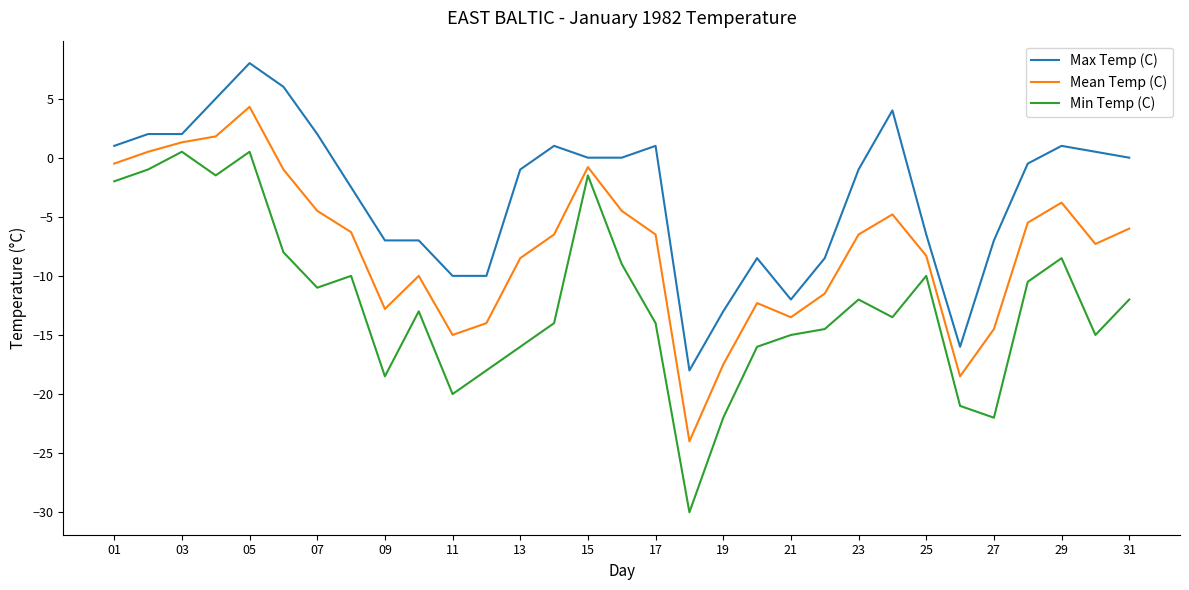

What is the smallest value displayed?

-30.0